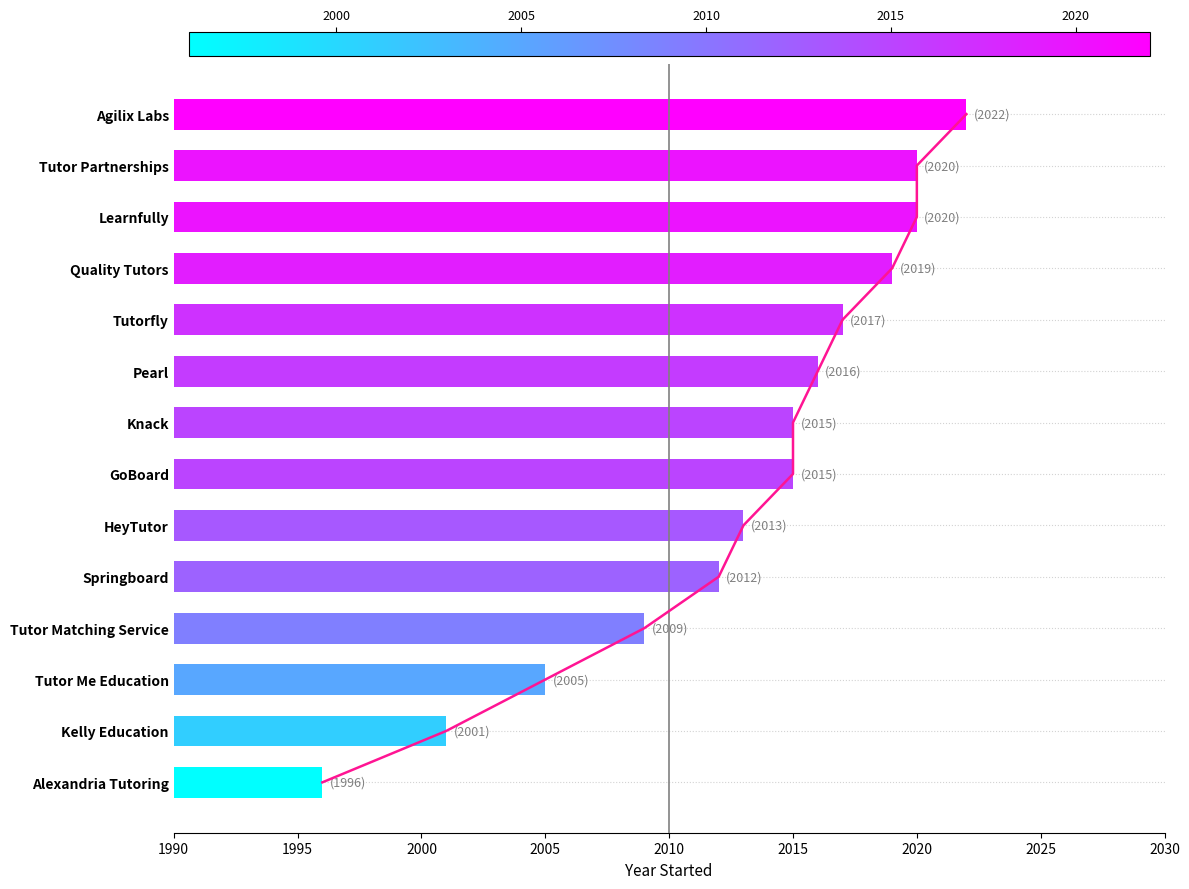

Count the number of values greater than 2015.

6